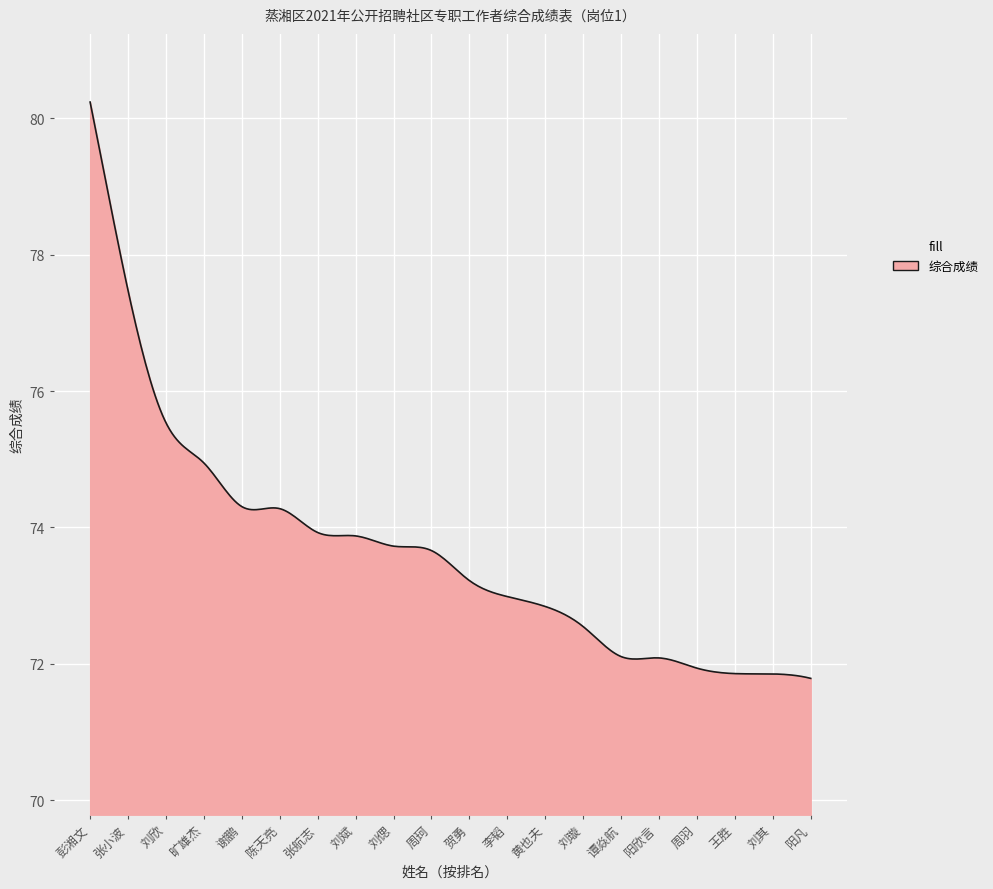

What is the minimum value shown in the chart?

71.8